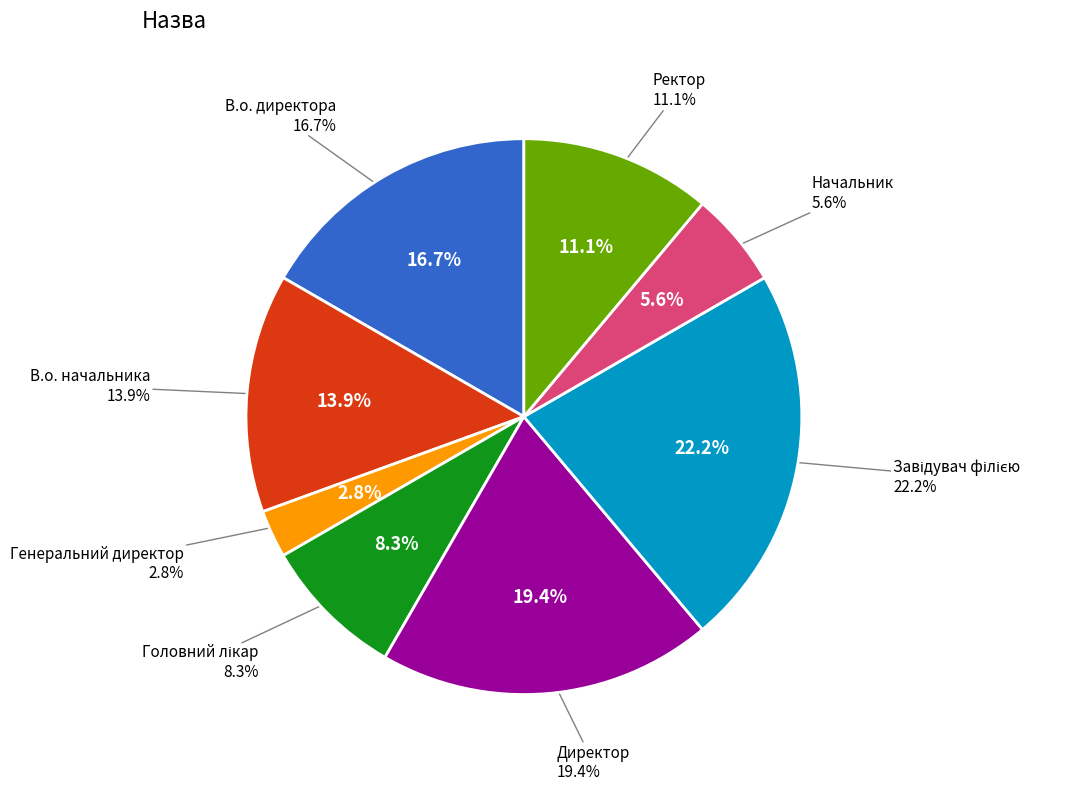

To the nearest percent, what portion does В.о. директора represent?

17%